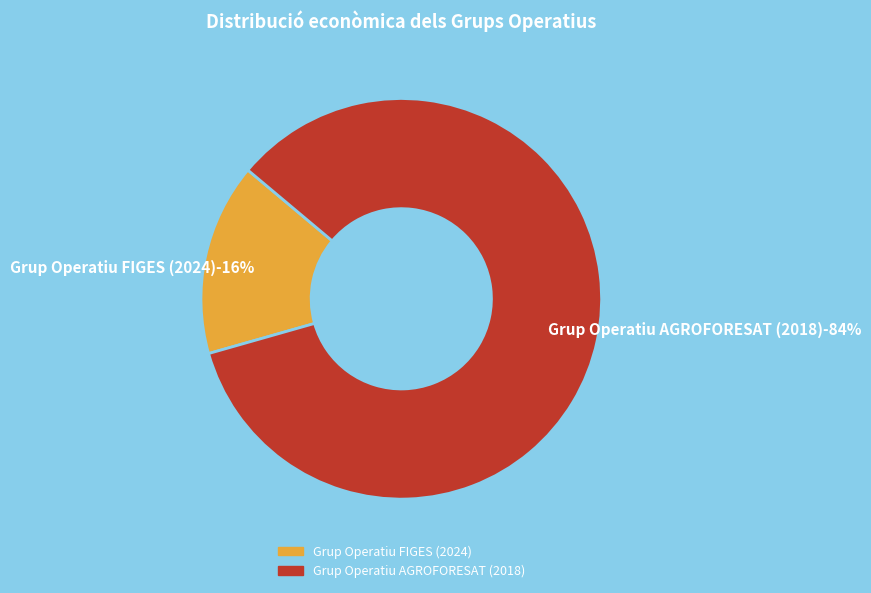

Is there any slice that represents more than half of the pie?

Yes